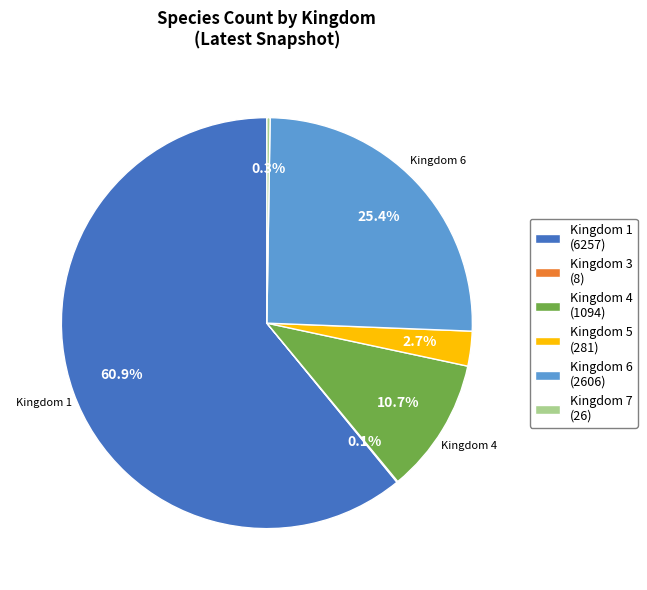

Is the sum of Kingdom 5 (281) and Kingdom 1 (6257) greater than half?

Yes